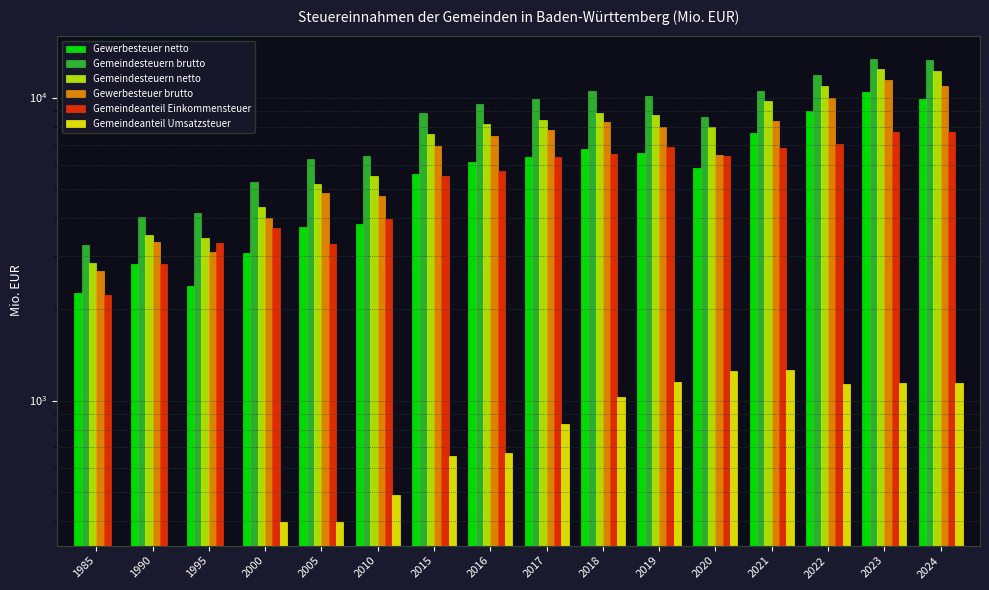

The value of Gemeindesteuern netto at 2000 is 4338.0. True or false?

True